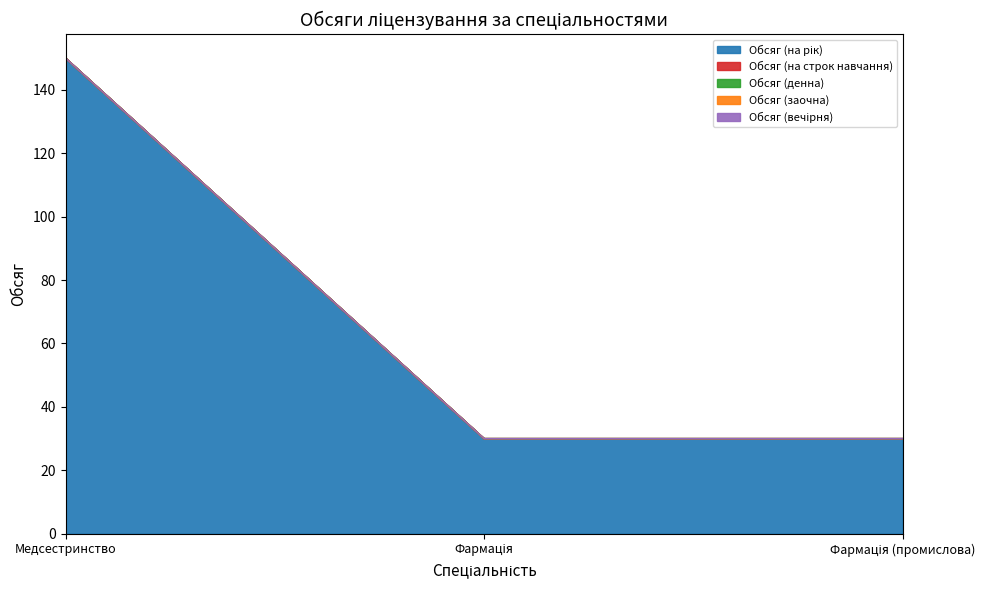

Is the value of Обсяг (на рік) at Фармація greater than the value of Обсяг (на строк навчання) at Фармація (промислова)?

Yes